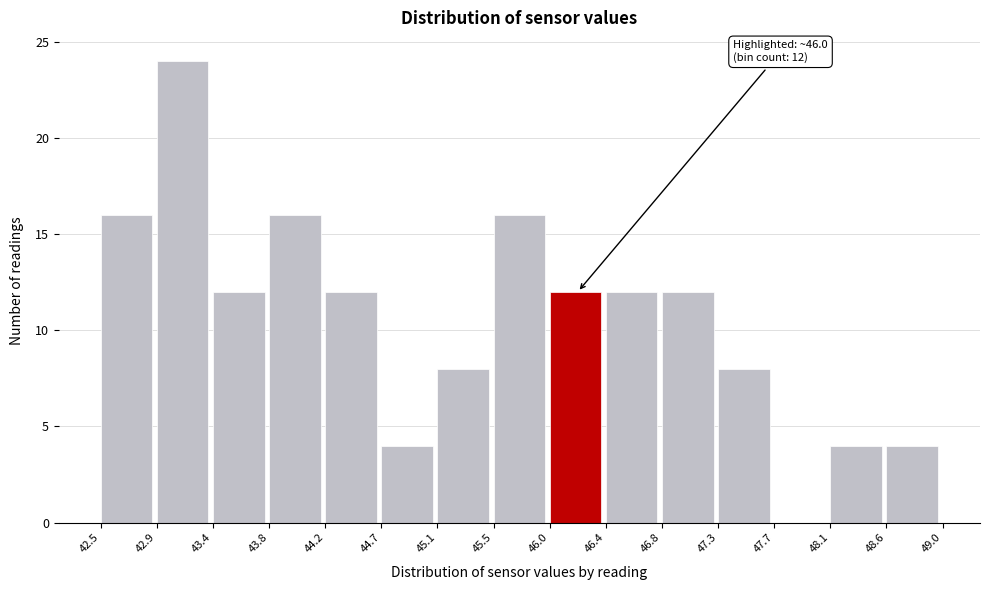

Over which range of the x-axis is the bar tallest?

42.9 to 43.4